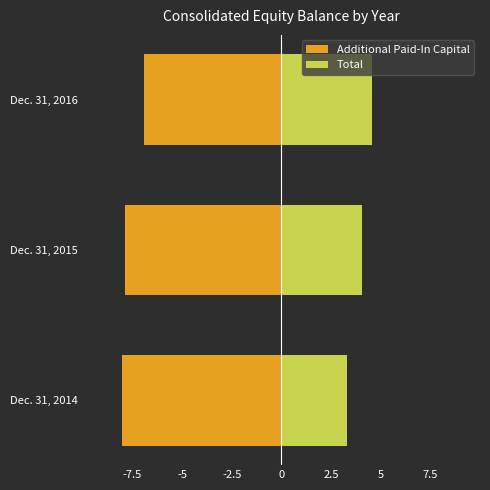

What is the difference between the maximum and minimum values in the Total series?

1.2